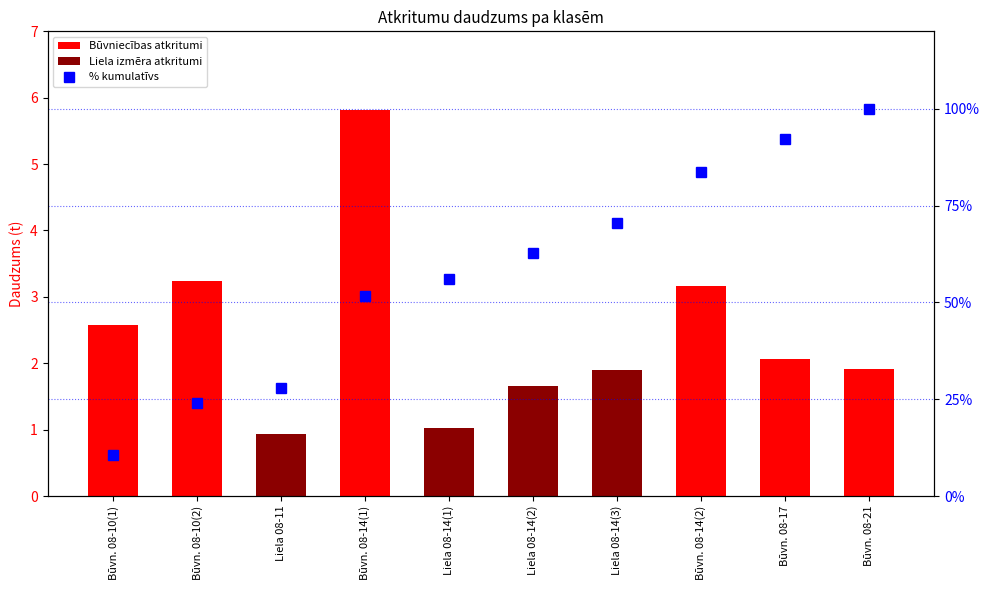

How many data points are above 62?

5